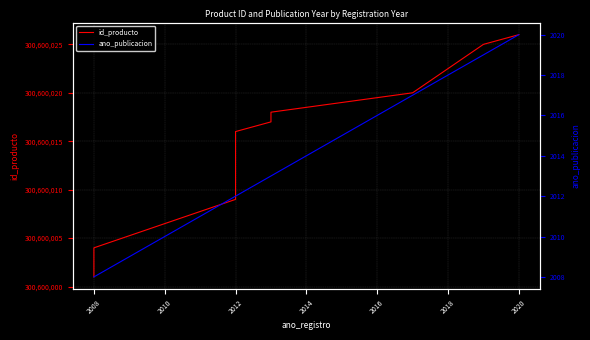

Which series has the largest total across all categories?

id_producto